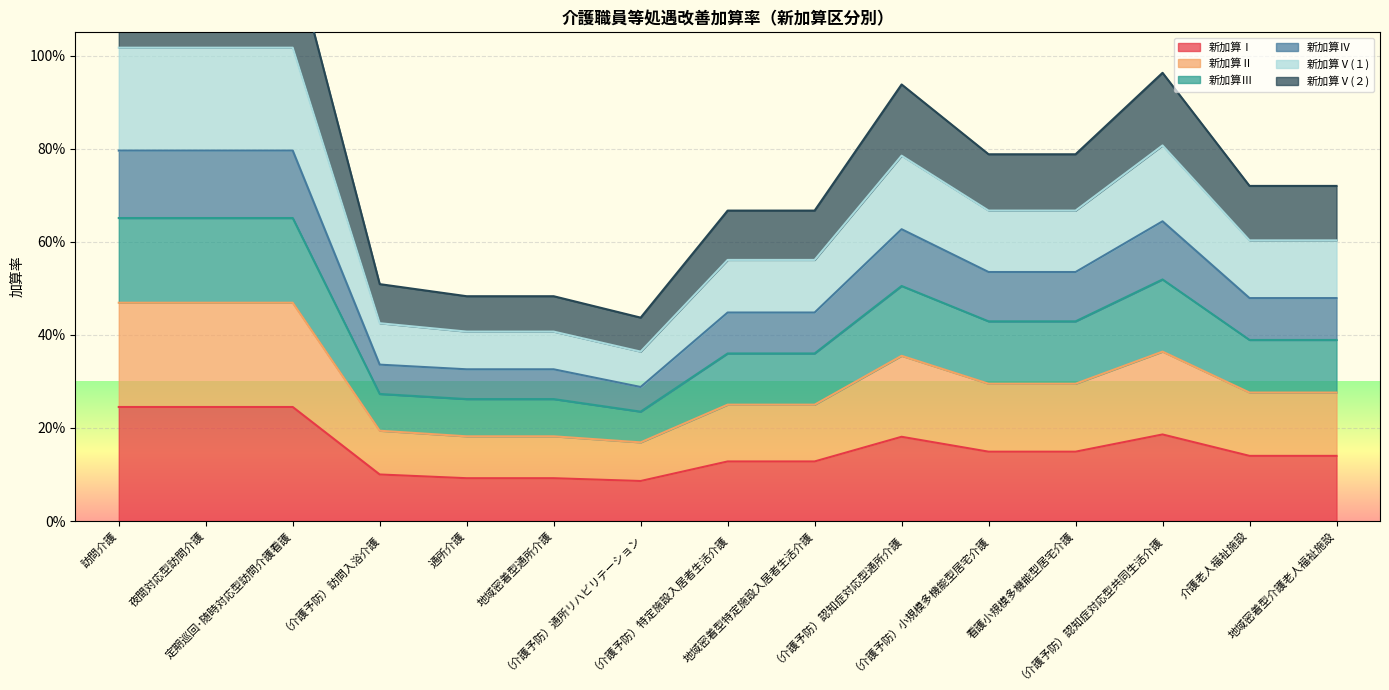

What is the label of the 10th point from the right?

地域密着型通所介護